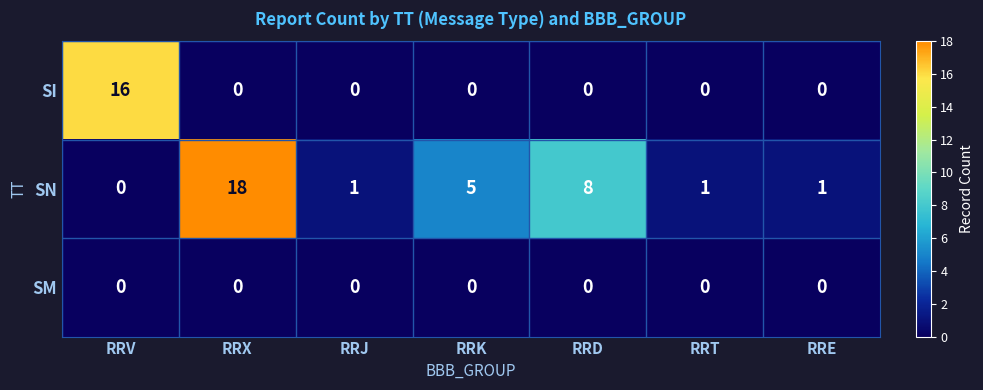

Reading left to right, what are all the values shown in this chart?

SI: 16	0	0	0	0	0	0
SN: 0	18	1	5	8	1	1
SM: 0	0	0	0	0	0	0